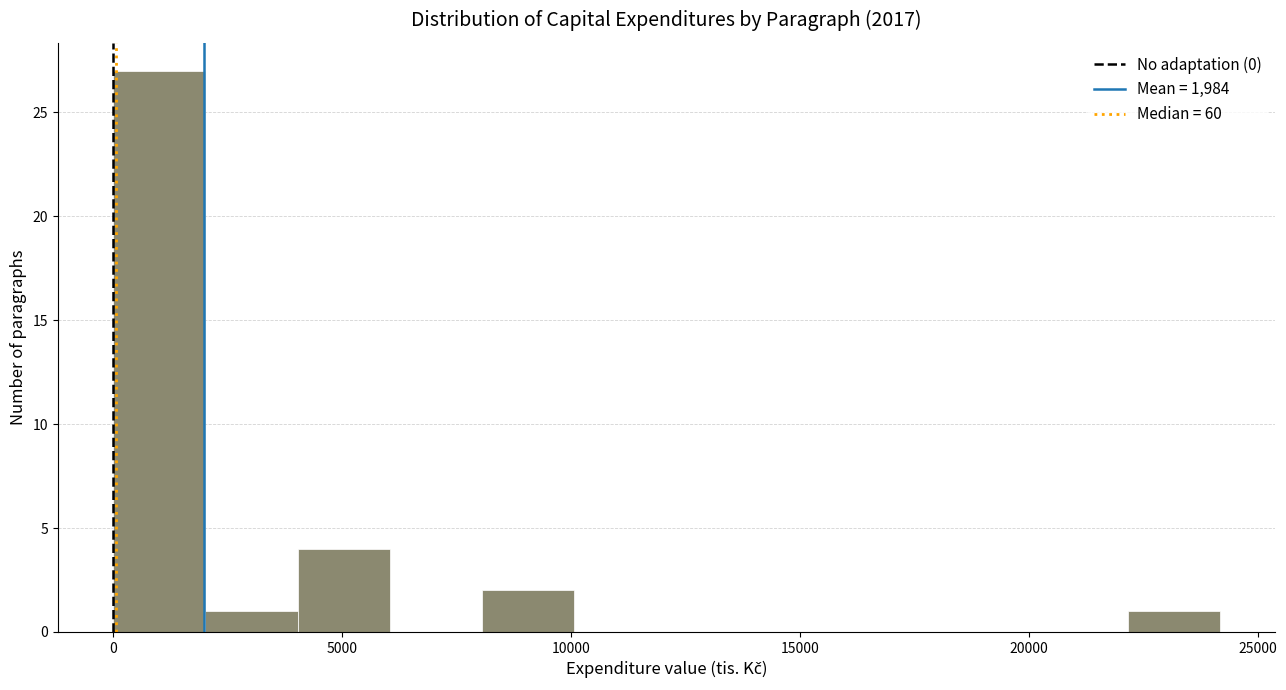

Over which range of the x-axis is the bar tallest?

0 to 2000